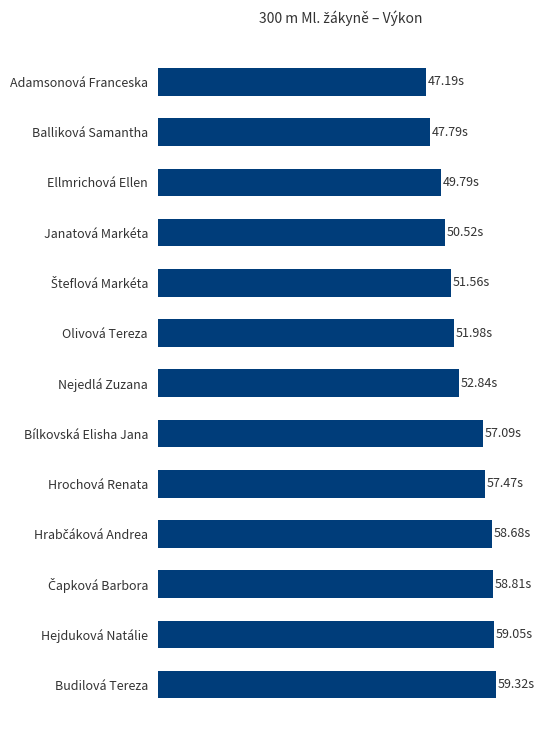

Are the bars horizontal?

Yes